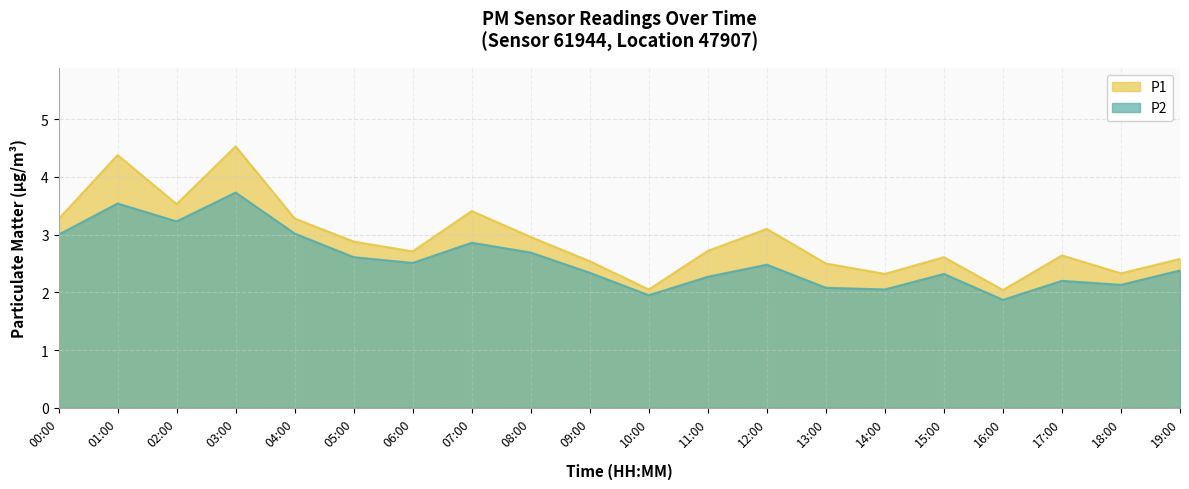

Count the number of categories in the chart.

20